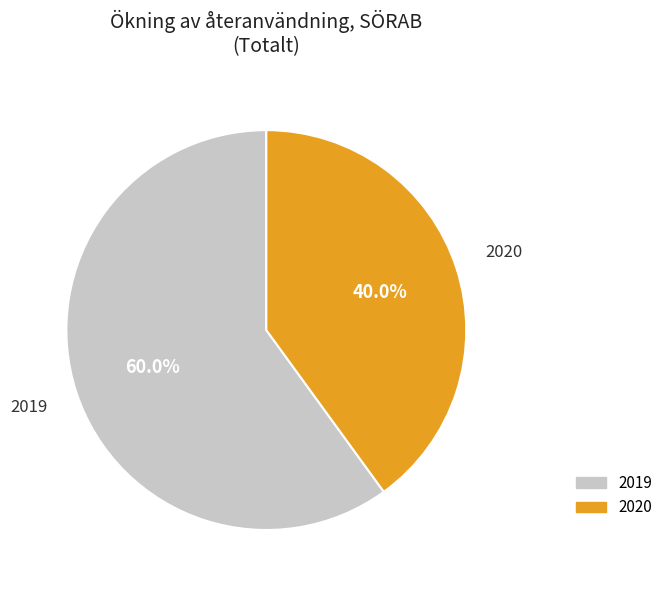

To the nearest percent, what is the difference between the 2020 and 2019 slice percentages?

20%